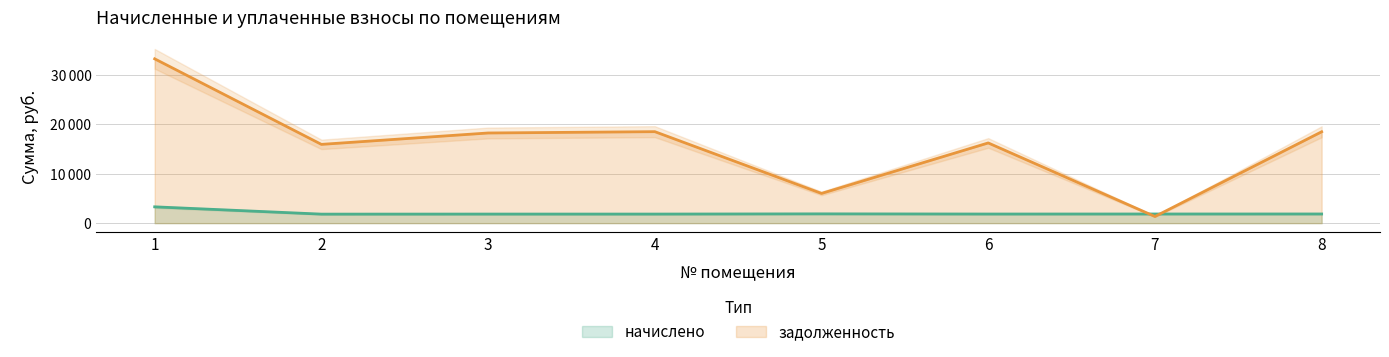

True or false: начислено and задолженность cross at least once.

True